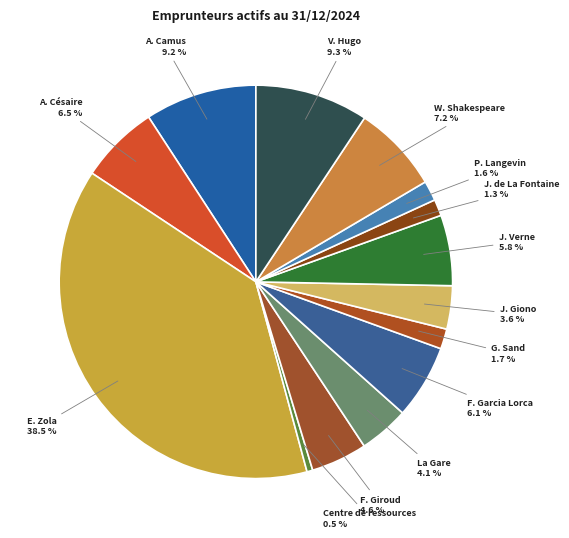

Is J. de La Fontaine the majority of the pie?

No